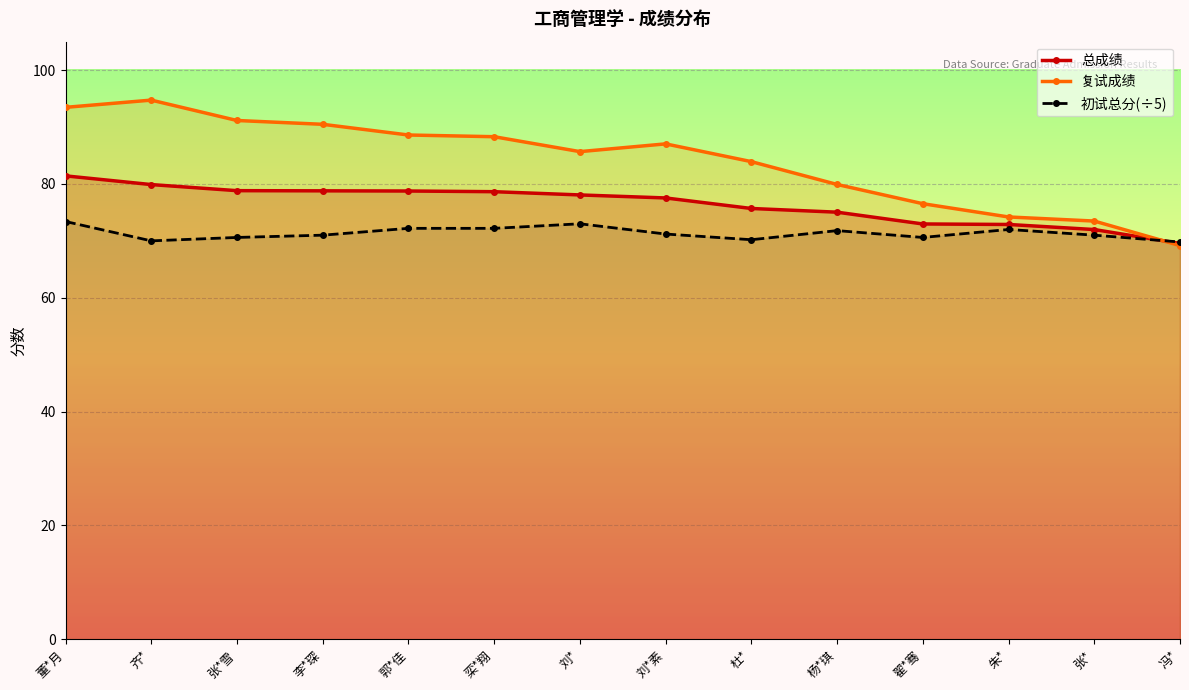

Where does the 复试成绩 series first go above 87?

董*月